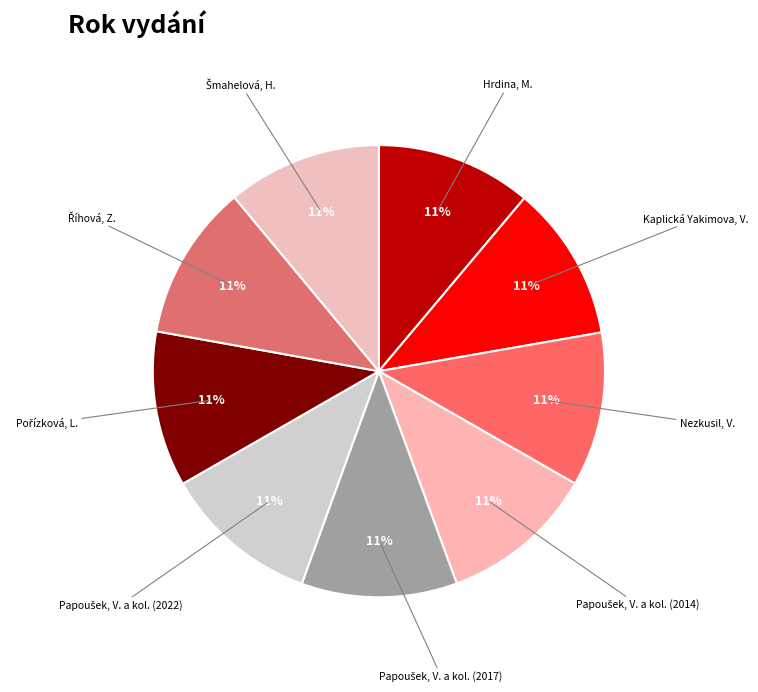

Does any single category account for the majority?

No